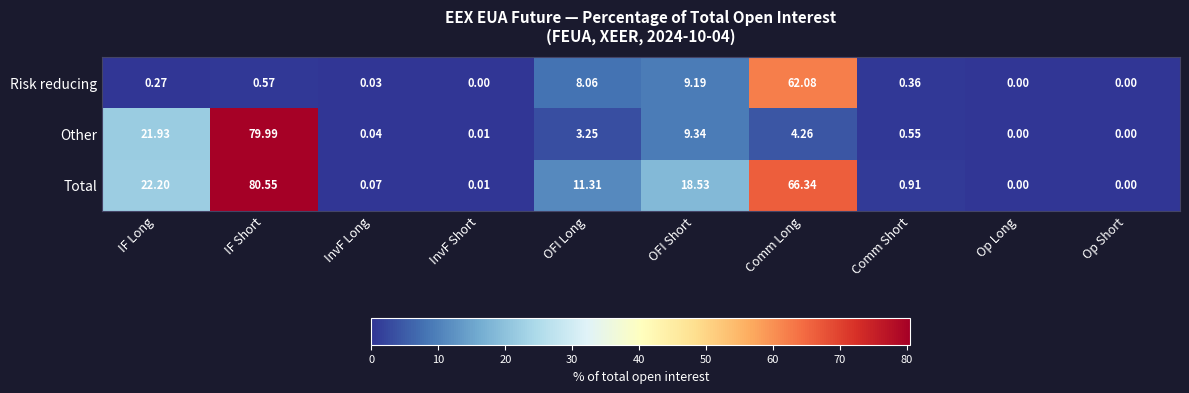

Which series has the largest range (max minus min)?

Total